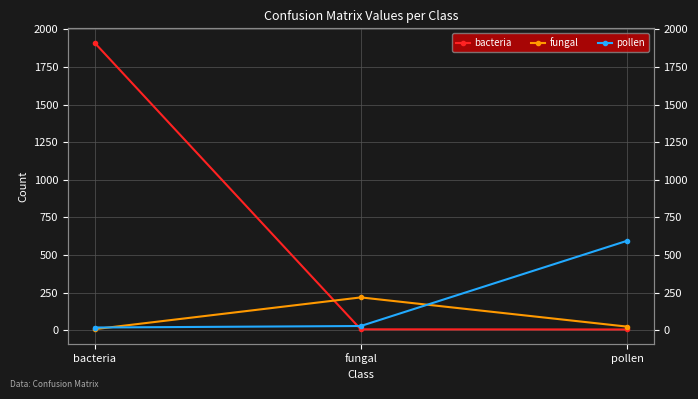

Reading left to right, what are all the values shown in this chart?

bacteria: bacteria=1911	fungal=7	pollen=6
fungal: bacteria=8	fungal=219	pollen=25
pollen: bacteria=19	fungal=29	pollen=595